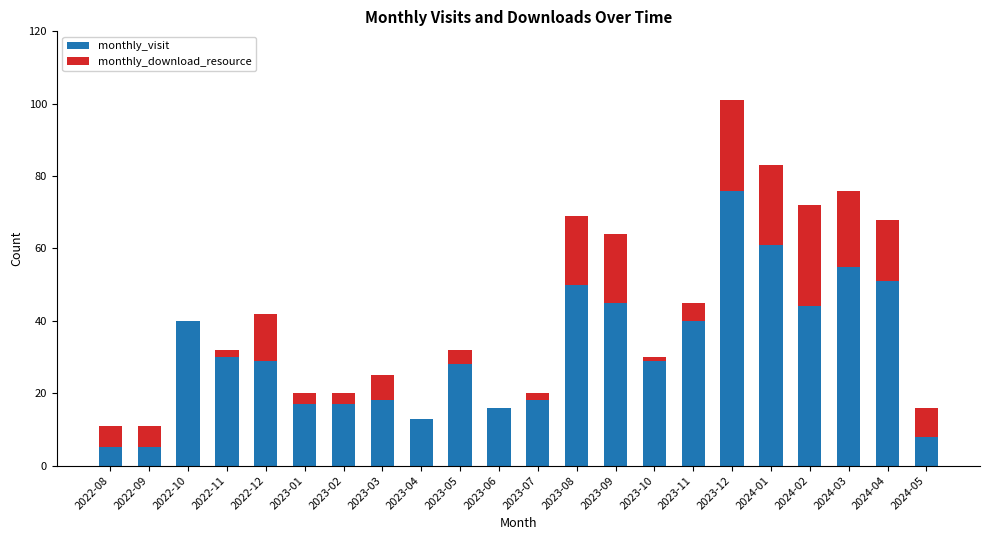

Is it true that monthly_visit equals 40 at 2022-10?

True